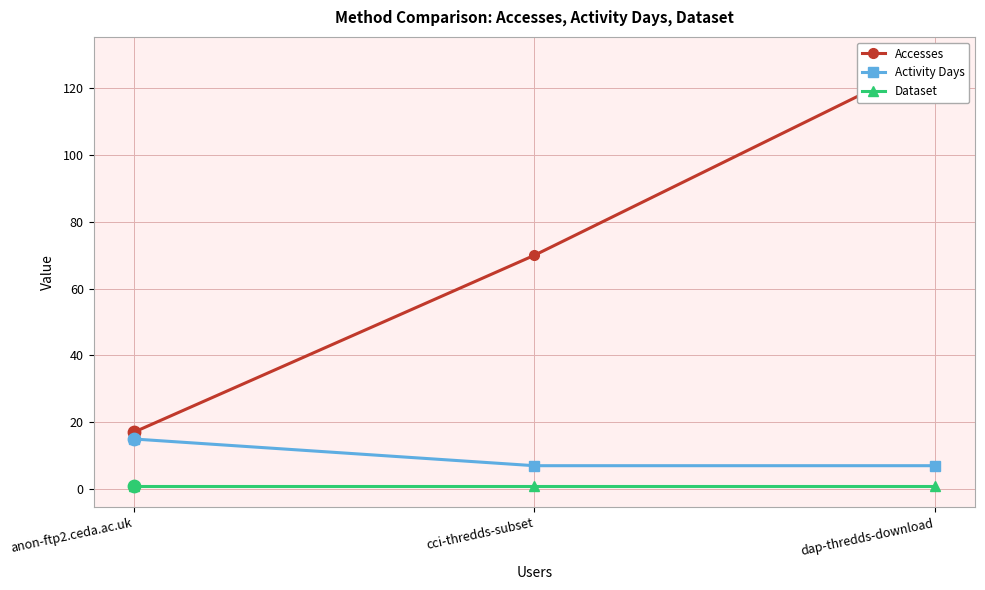

Which series contains the highest Y value?

Accesses